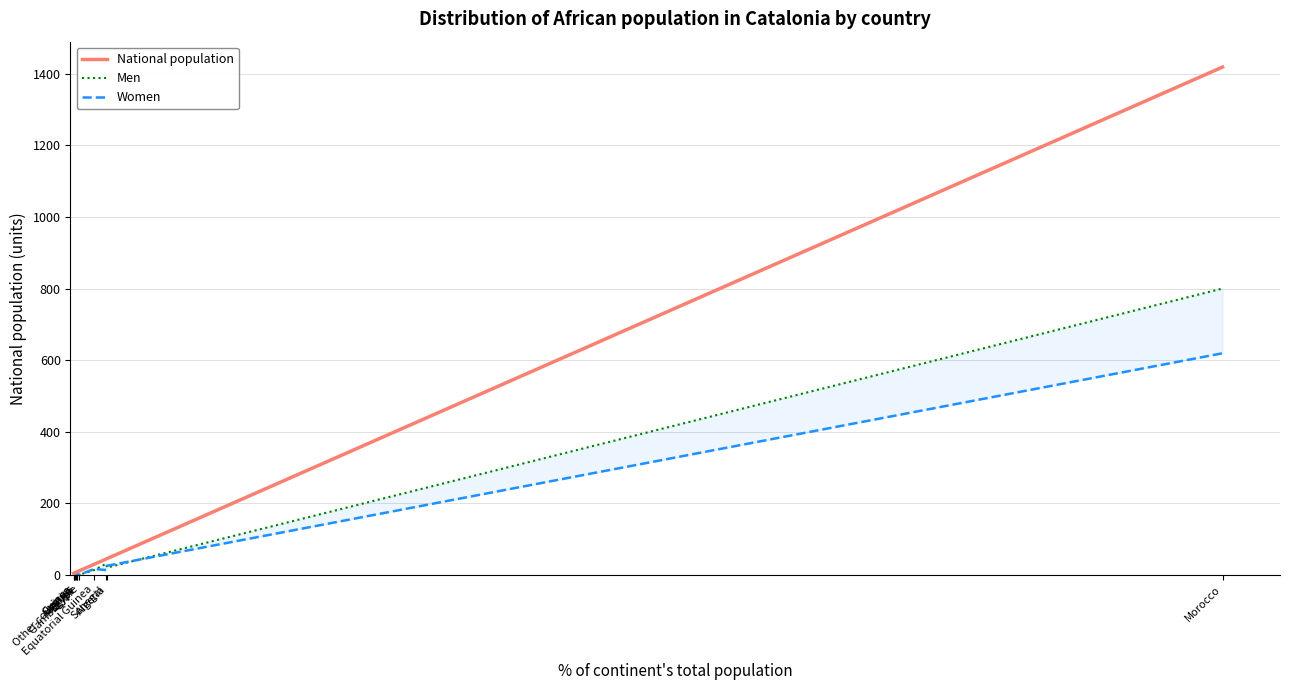

The value of Women at Gambia, the is -418. True or false?

False